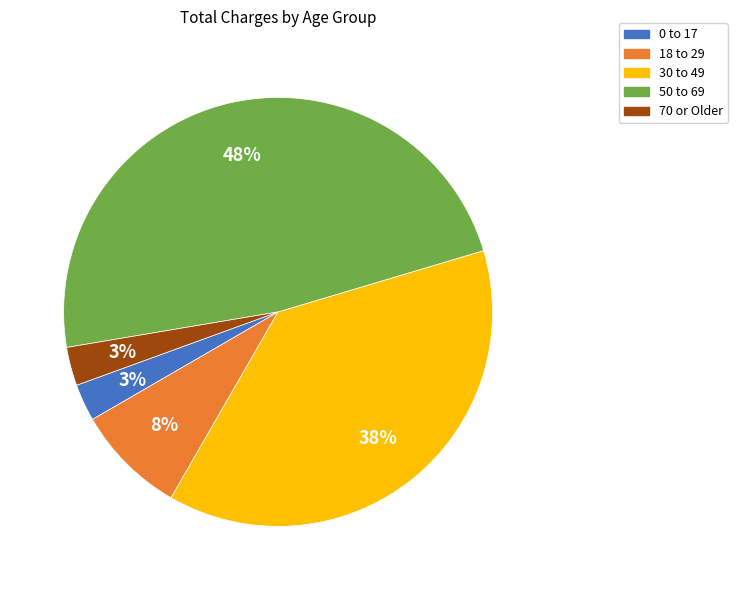

Does any single category account for the majority?

No